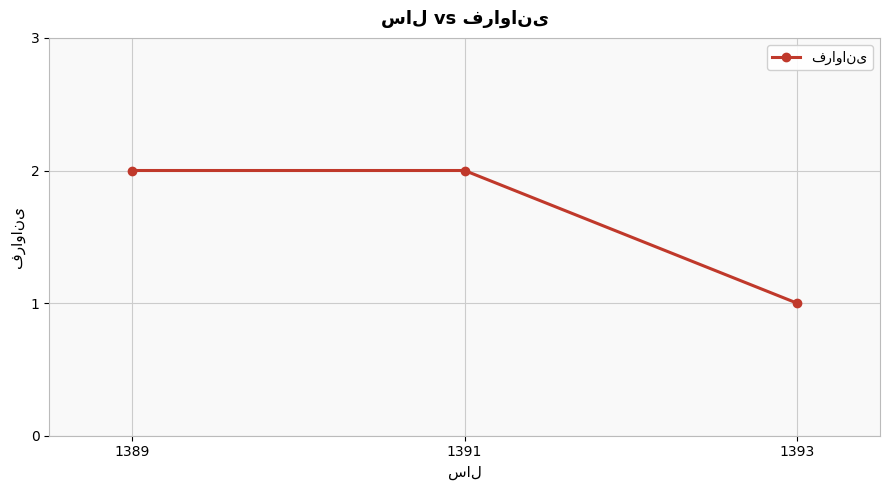

Does the chart have visible grid lines?

Yes